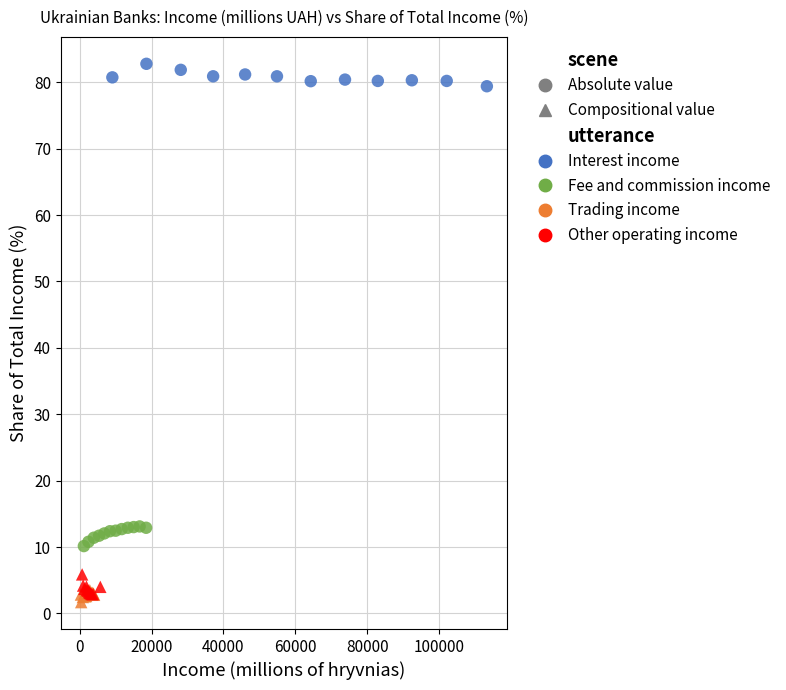

Which series contains the highest Y value?

Interest income